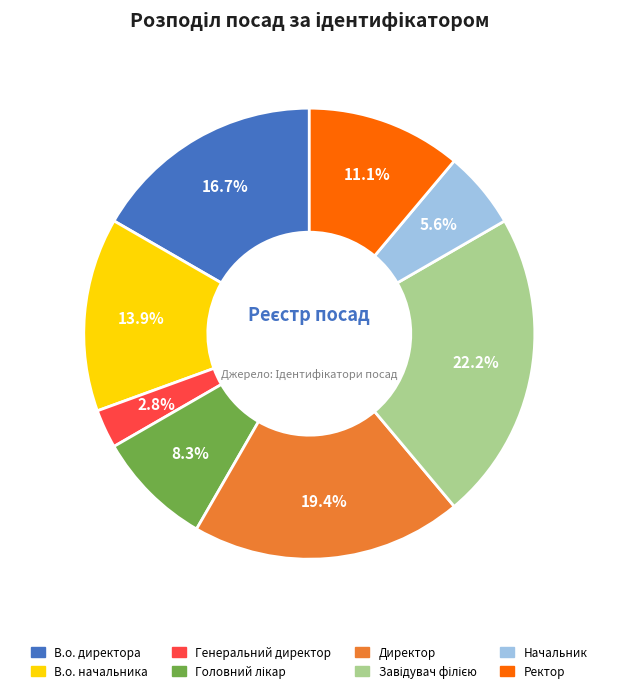

The В.о. начальника slice represents 26% of the pie. True or false?

False